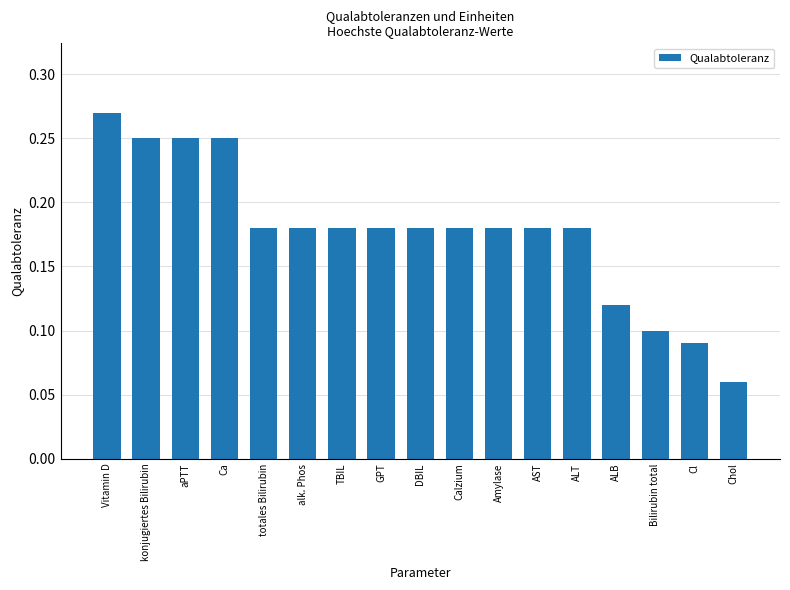

How many bars are there in total?

17